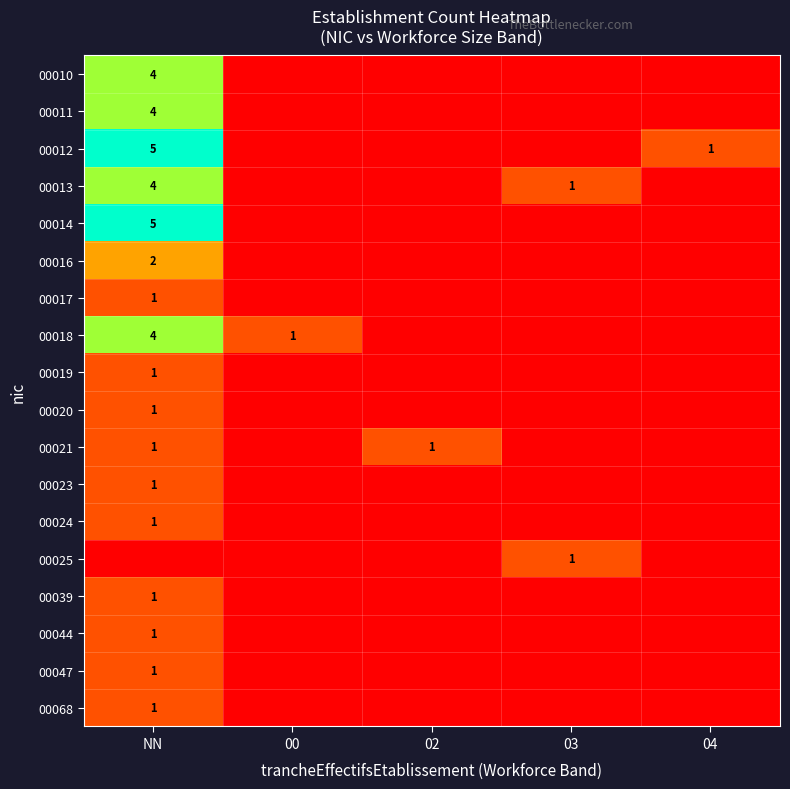

Is it true that 00044 equals 0 at NN?

False